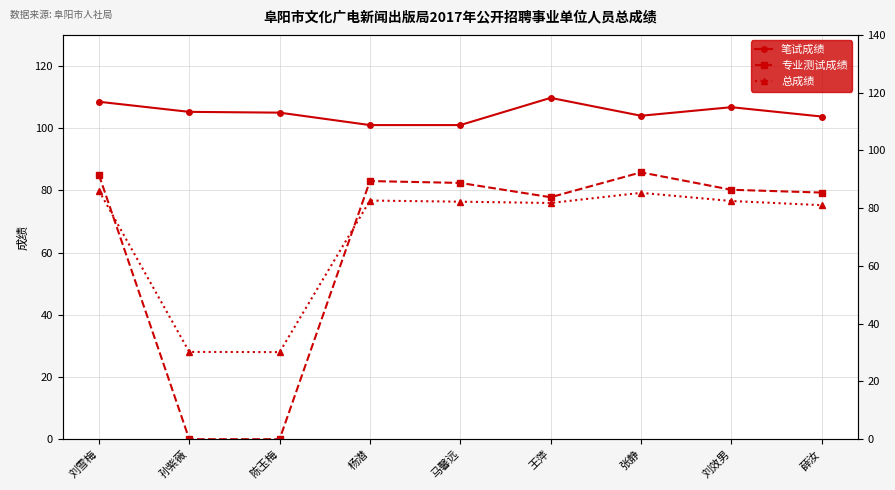

Rank the series at 马馨远 from lowest to highest value.

总成绩, 专业测试成绩, 笔试成绩